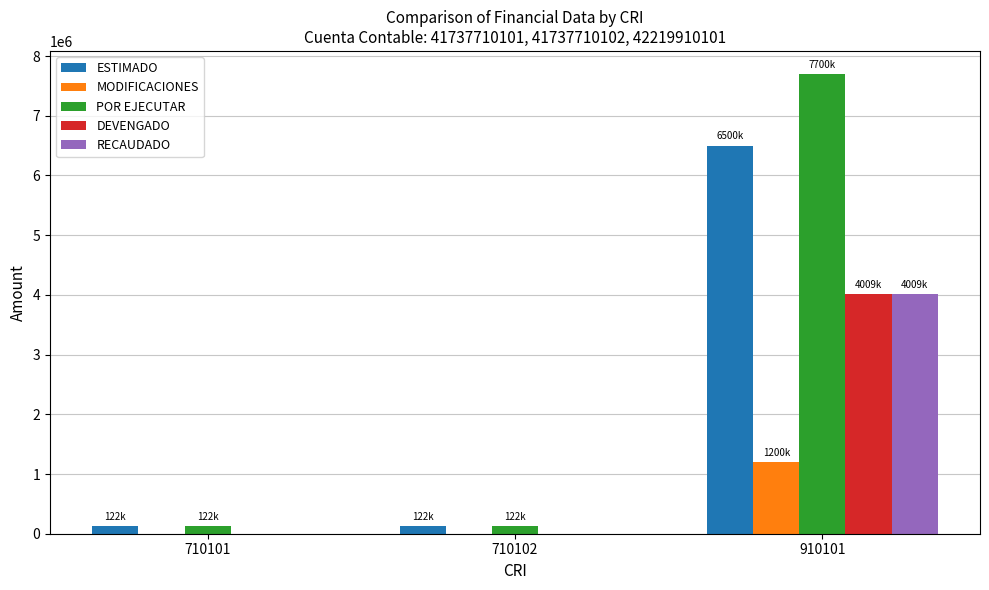

Which series changed the most between 710102 and 910101?

POR EJECUTAR